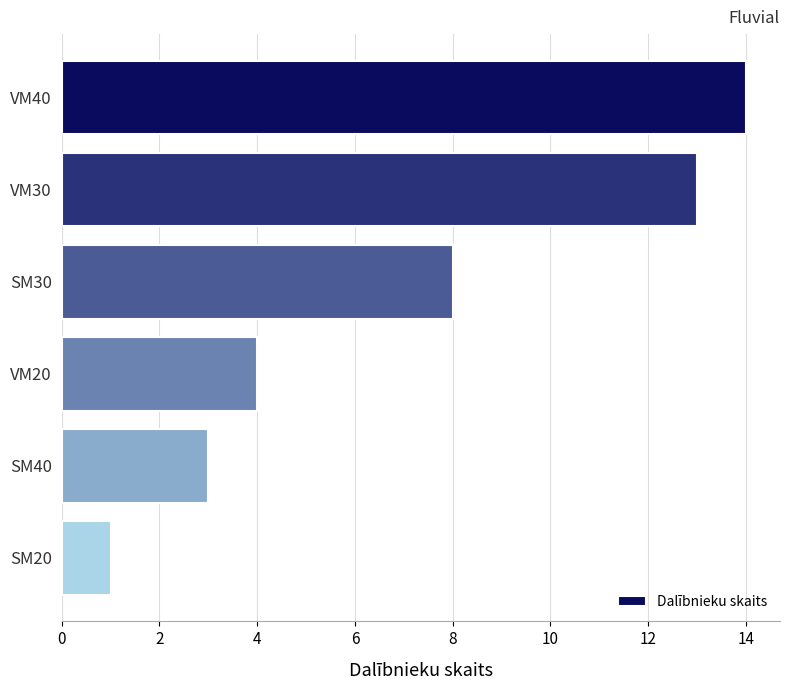

Is it true that the value at SM30 is 8?

True